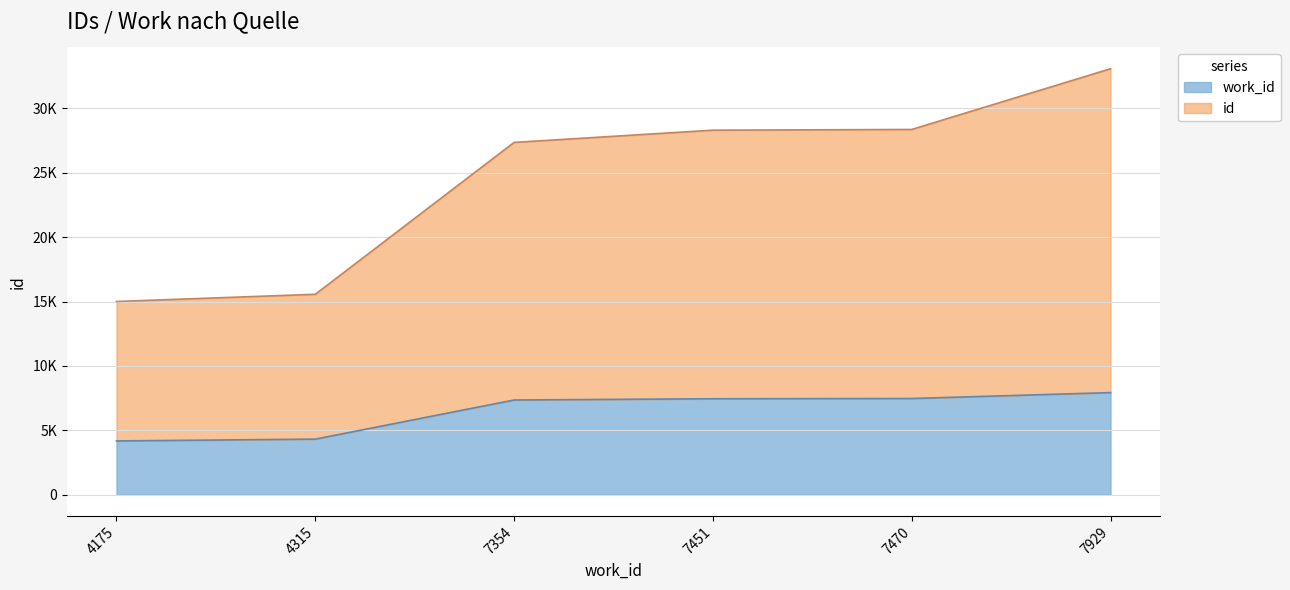

True or false: id has more than 2 points higher than both neighbors.

False